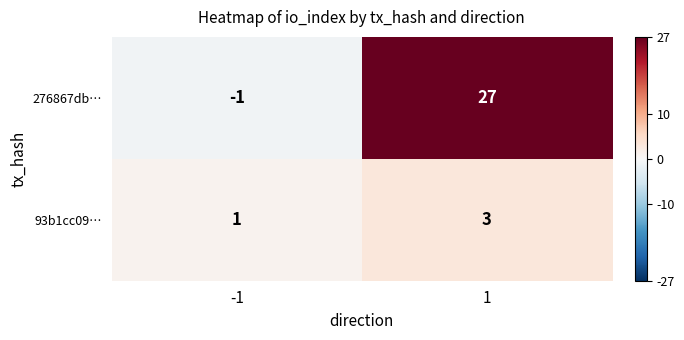

Reading left to right, transcribe all the data shown in this chart.

276867db…: -1	27
93b1cc09…: 1	3